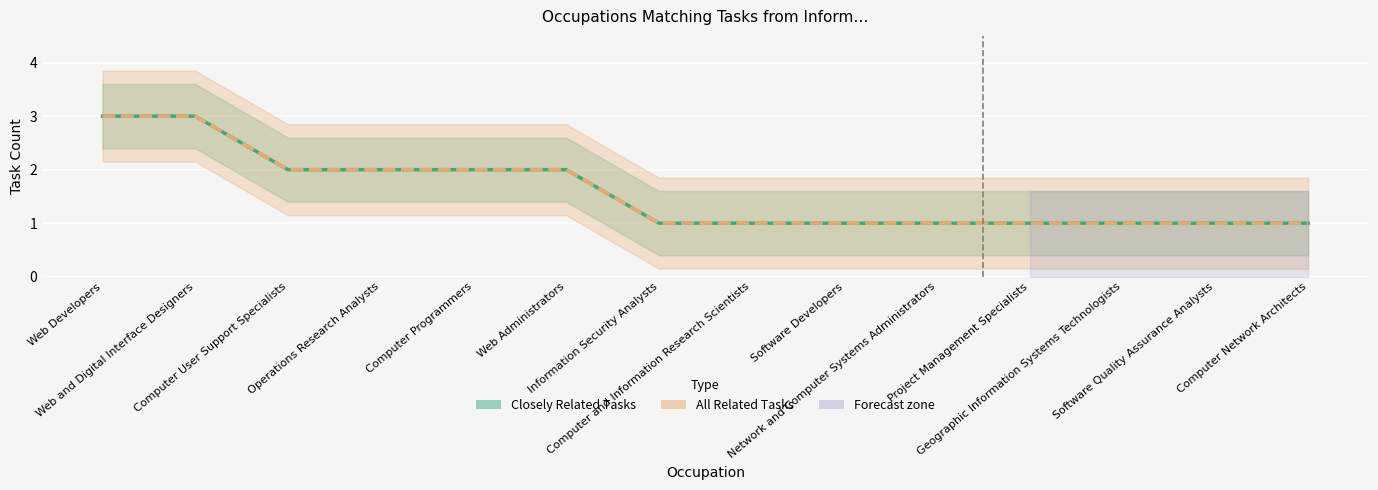

True or false: Closely Related Tasks and All Related Tasks cross at least once.

False